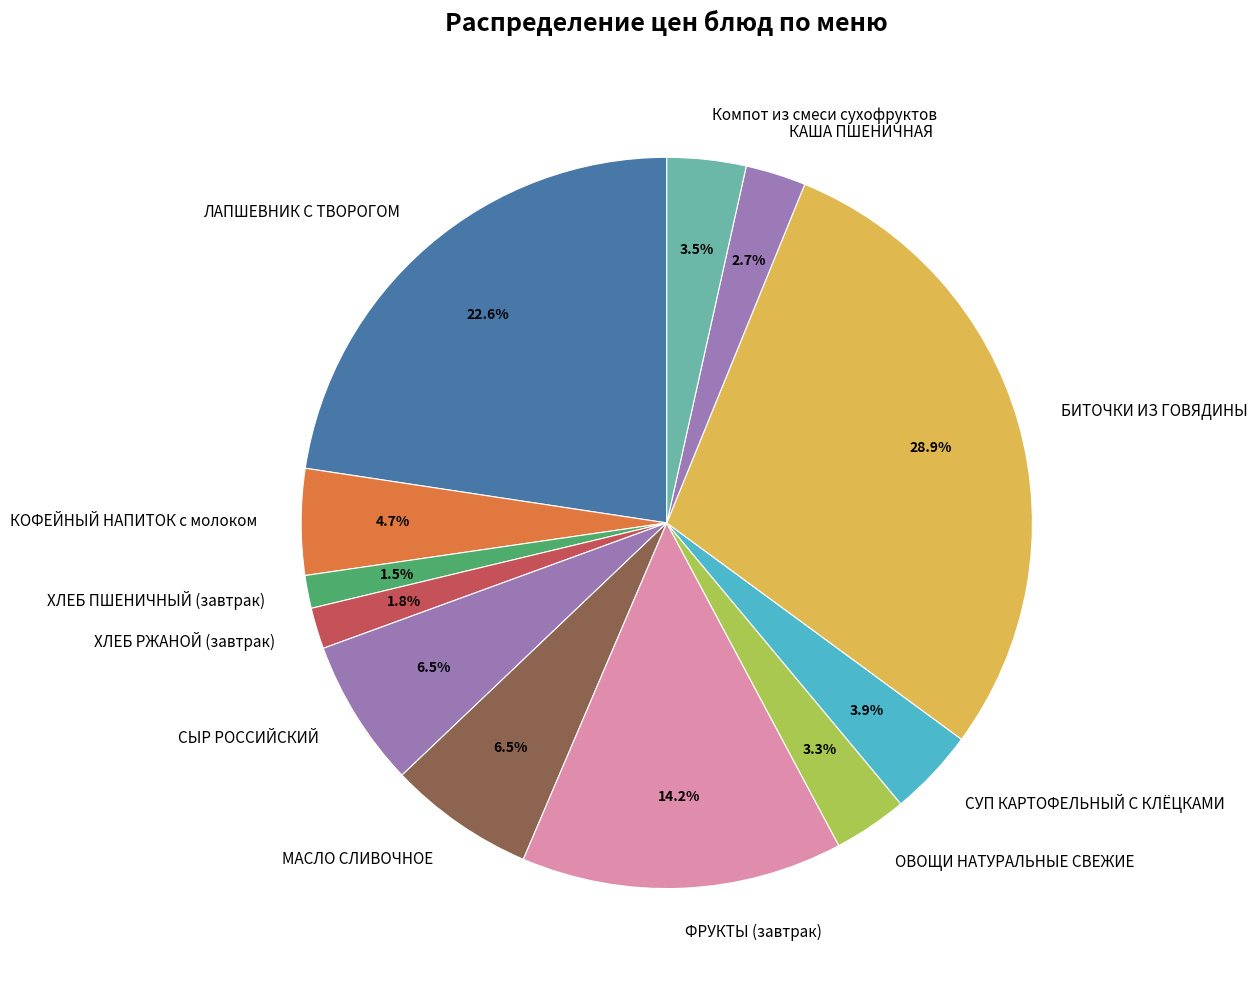

What is the largest slice in the pie chart?

БИТОЧКИ ИЗ ГОВЯДИНЫ